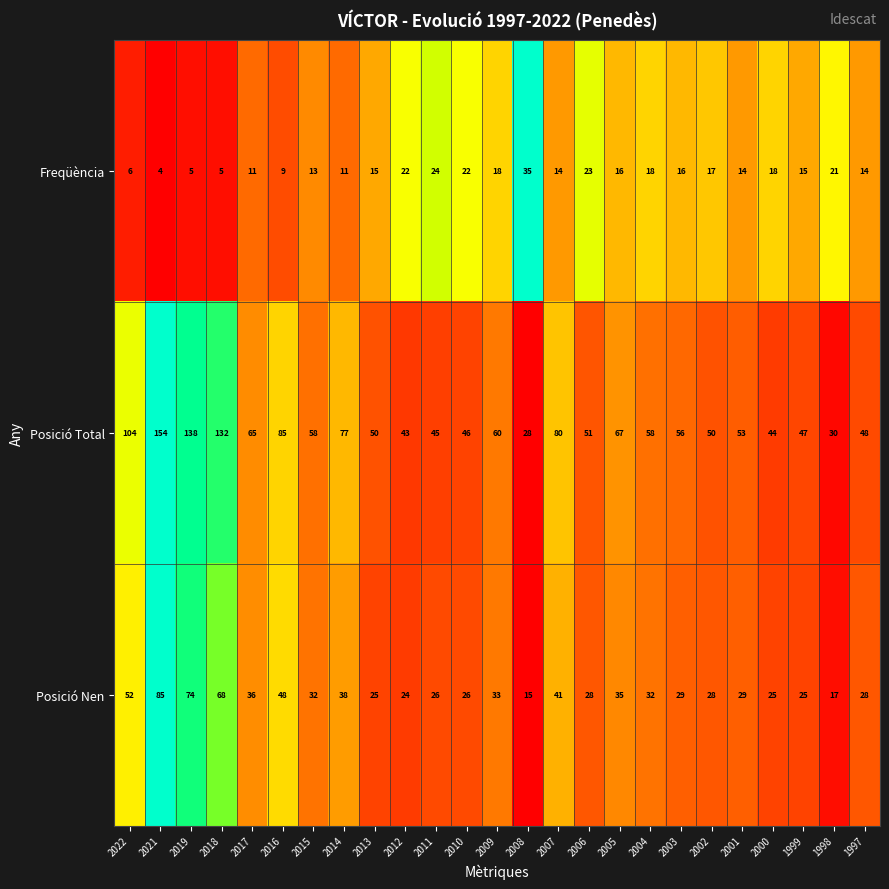

What is the difference between the maximum and second lowest values in the Posició Total series?

124